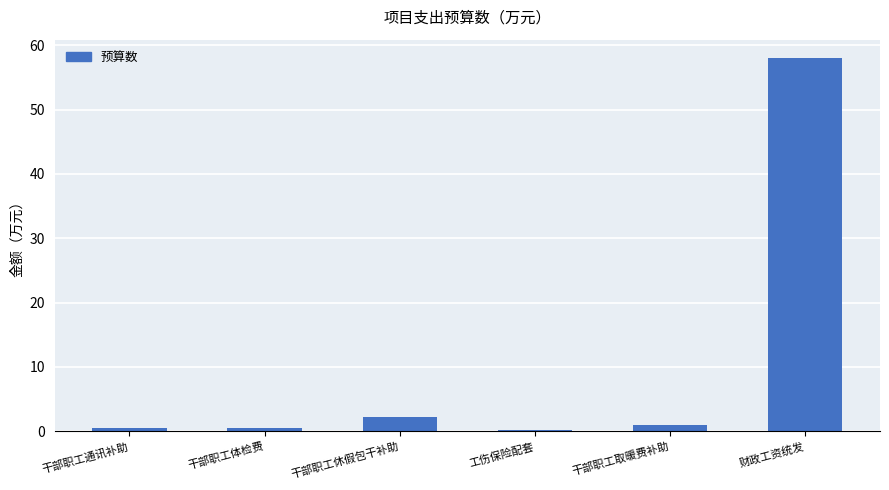

Are the bars horizontal?

No